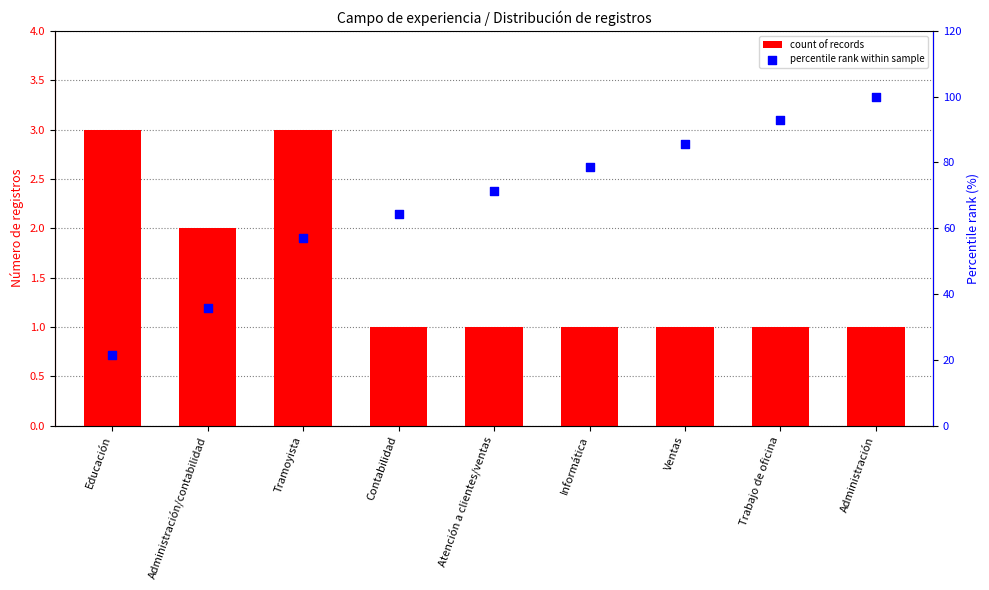

Which series has the largest Y range (max minus min)?

percentile rank within sample